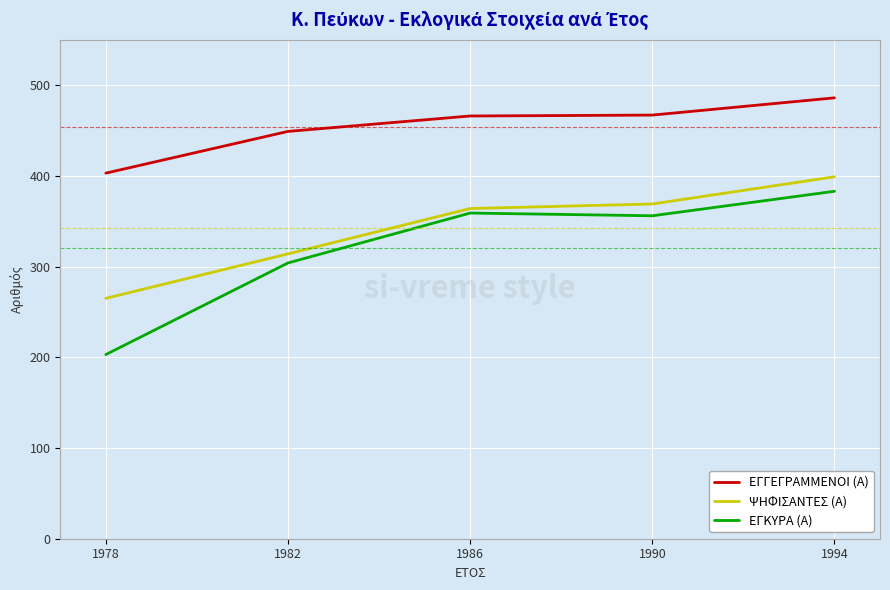

List the series in order of their overall mean, highest first.

ΕΓΓΕΓΡΑΜΜΕΝΟΙ (Α), ΨΗΦΙΣΑΝΤΕΣ (Α), ΕΓΚΥΡΑ (Α)